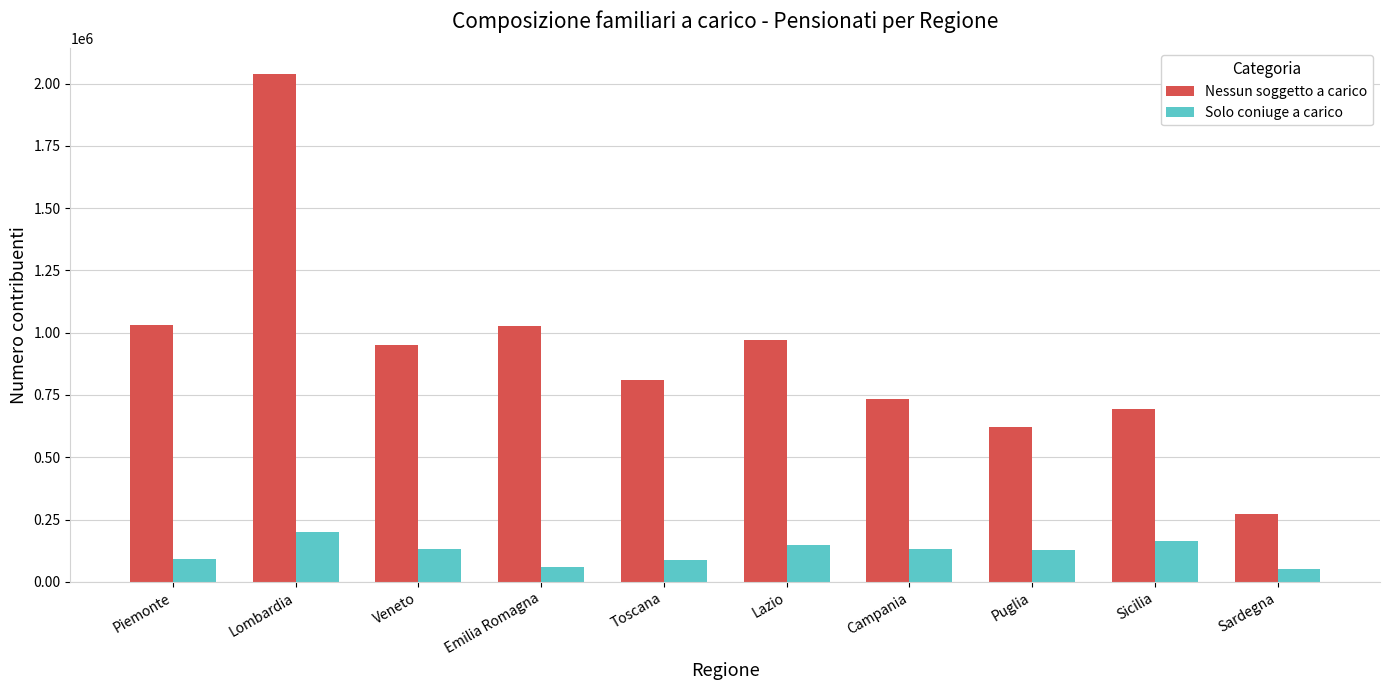

How many bars are there in total?

20